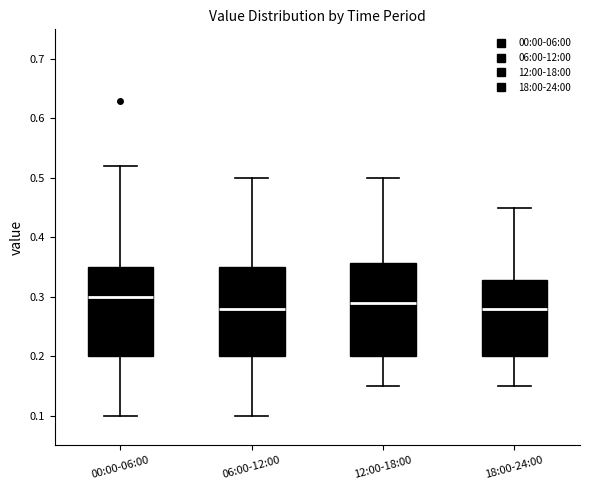

Reading left to right, transcribe this box plot: for each box, give where its median line is, the range the box spans, and where its two whiskers end, as read against the y-axis. The values are not printed on the chart, so give them approximately, as read against the axis.

00:00-06:00: median 0.30, box 0.20 to 0.35, whiskers 0.10 to 0.52
06:00-12:00: median 0.28, box 0.20 to 0.35, whiskers 0.10 to 0.50
12:00-18:00: median 0.29, box 0.20 to 0.36, whiskers 0.15 to 0.50
18:00-24:00: median 0.28, box 0.20 to 0.33, whiskers 0.15 to 0.45